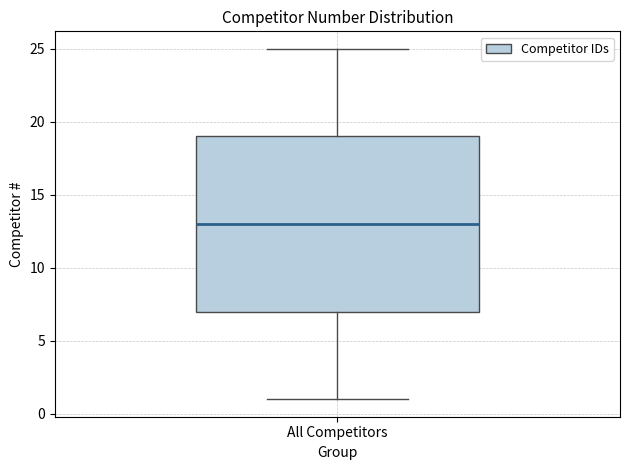

Transcribe this box plot: give where the median line is, the range the box spans, and where the two whiskers end, as read against the y-axis. The values are not printed on the chart, so give them approximately, as read against the axis.

median 13, box 7 to 19, whiskers 1 to 25